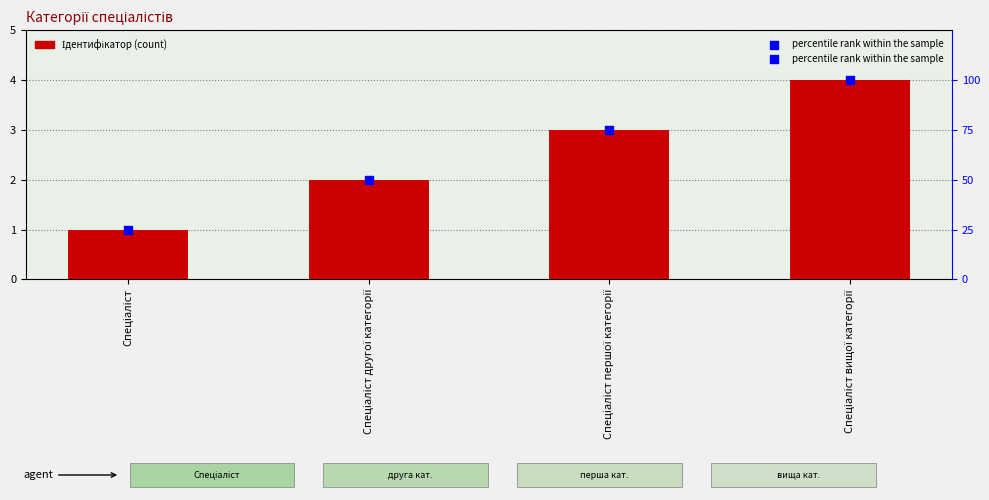

What are all the series names shown in the legend?

Ідентифікатор, percentile rank within the sample